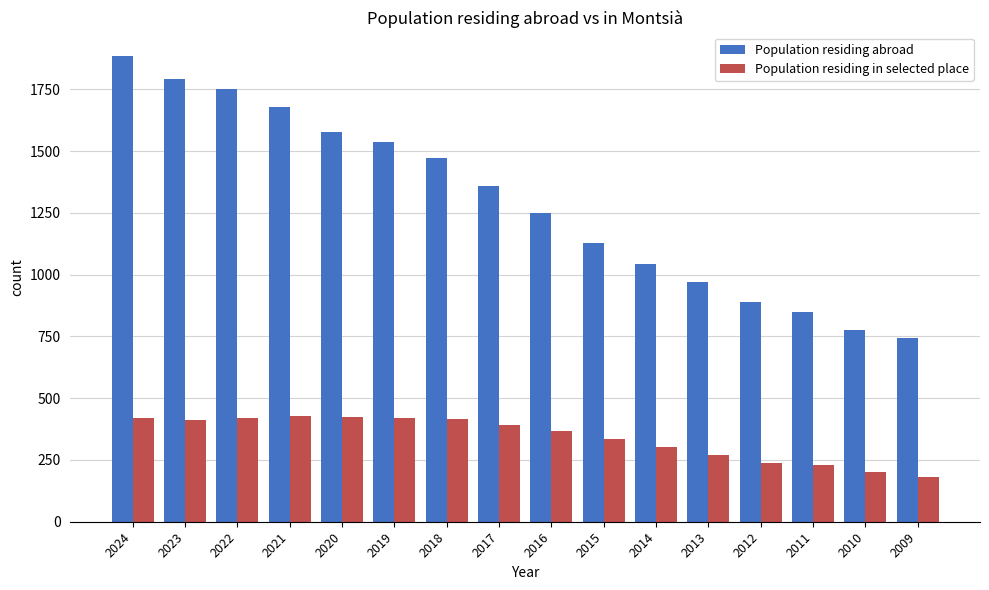

What are all the series names shown in the legend?

Population residing abroad, Population residing in selected place